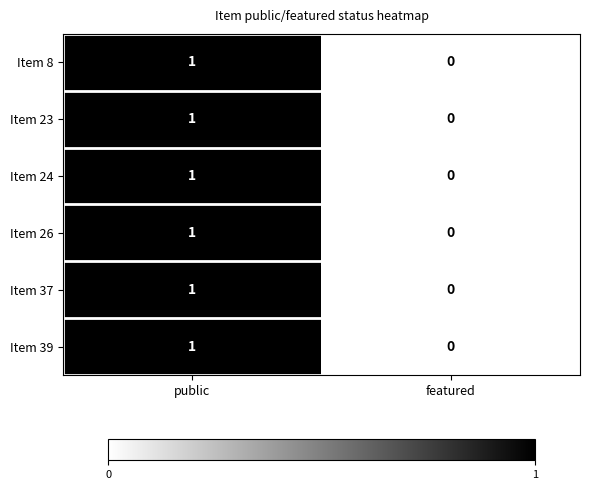

Rank the categories by Item 39 value from lowest to highest.

featured, public